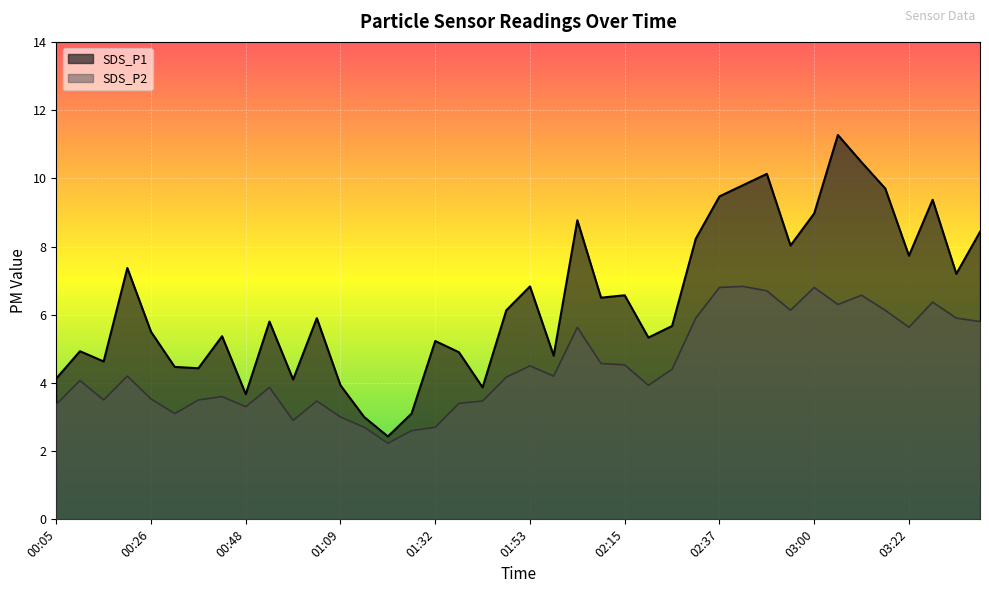

What is the difference between the SDS_P1 values at 01:48 and 01:53?

0.7